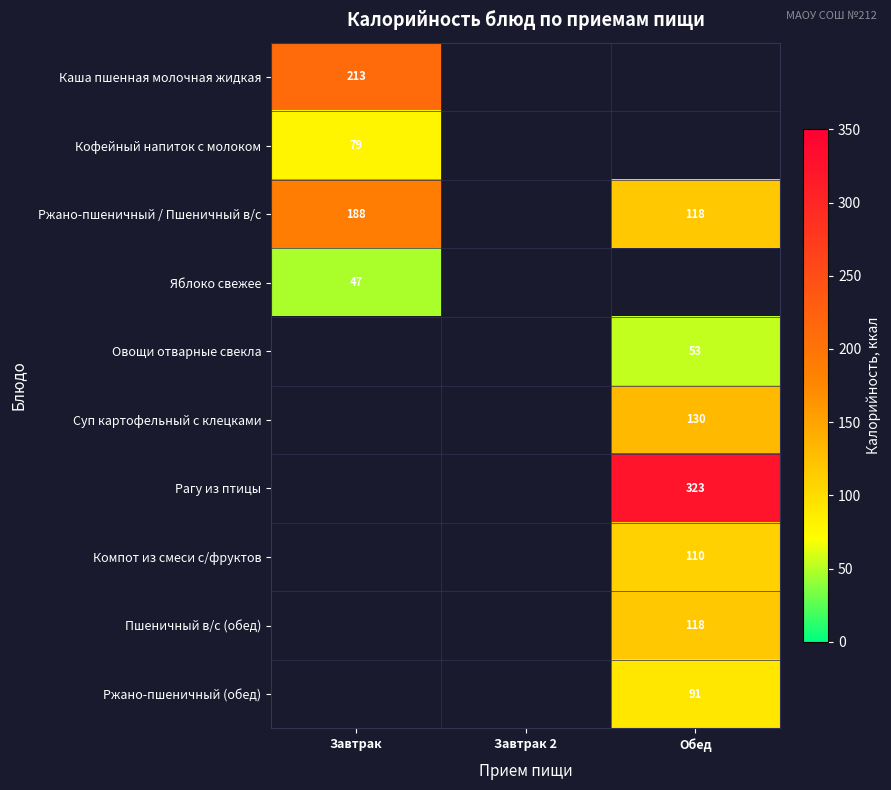

True or false: Суп картофельный с клецками has a value of 130 at Обед.

True